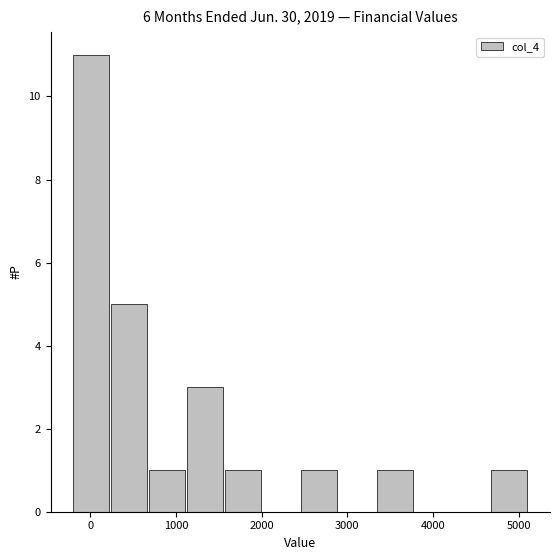

What is the height of the bar covering 3400 to 3800 on the x-axis? Neither the bar edges nor the heights are printed on the chart, so give them approximately, as read against the axes.

1